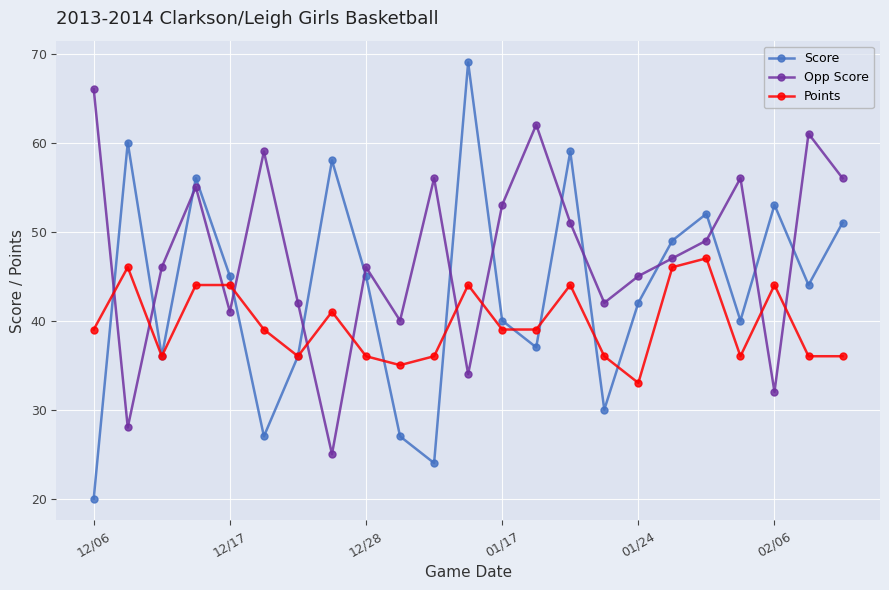

Which series has the widest spread of values?

Score